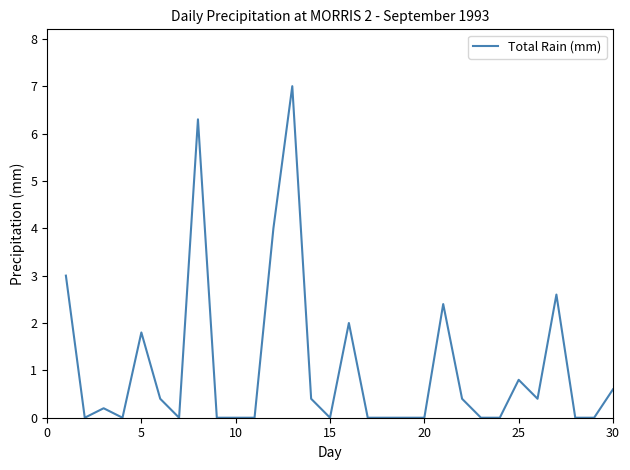

How many lines are shown in the chart?

1